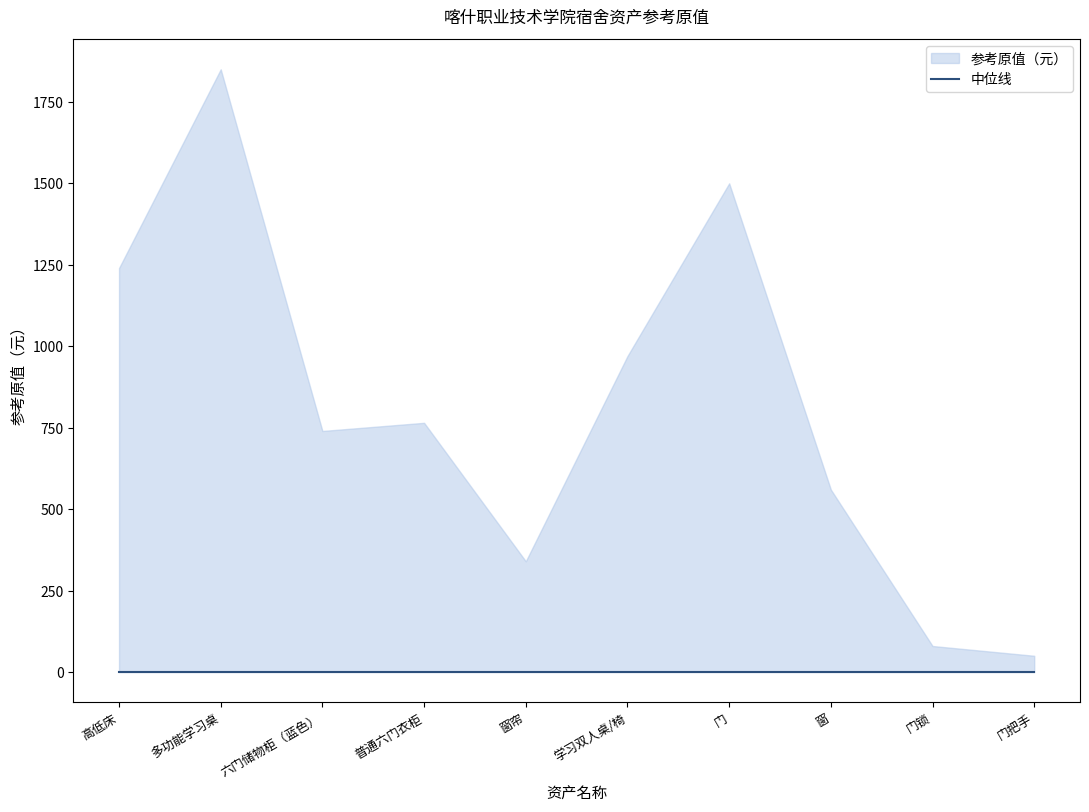

Reading right to left, extract all data points from this chart.

门把手=50	门锁=80	窗=560	门=1500	学习双人桌/椅=970	窗帘=340	普通六门衣柜=765	六门储物柜（蓝色）=740	多功能学习桌=1850	高低床=1240